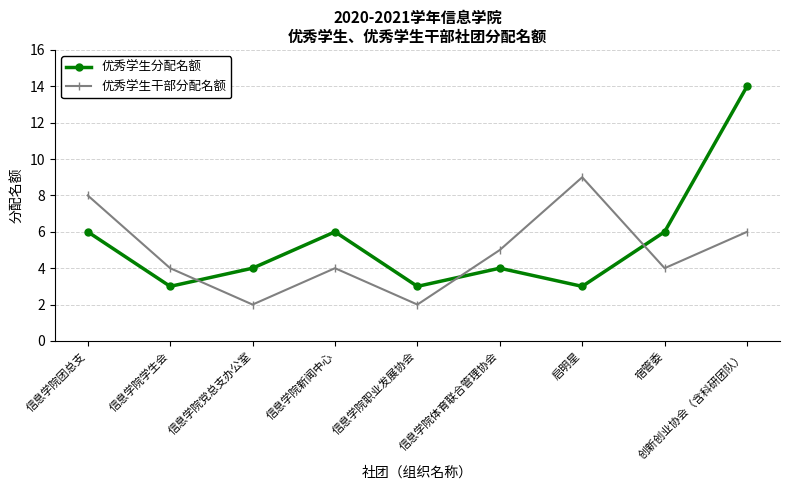

How many times do 优秀学生分配名额 and 优秀学生干部分配名额 cross each other?

3